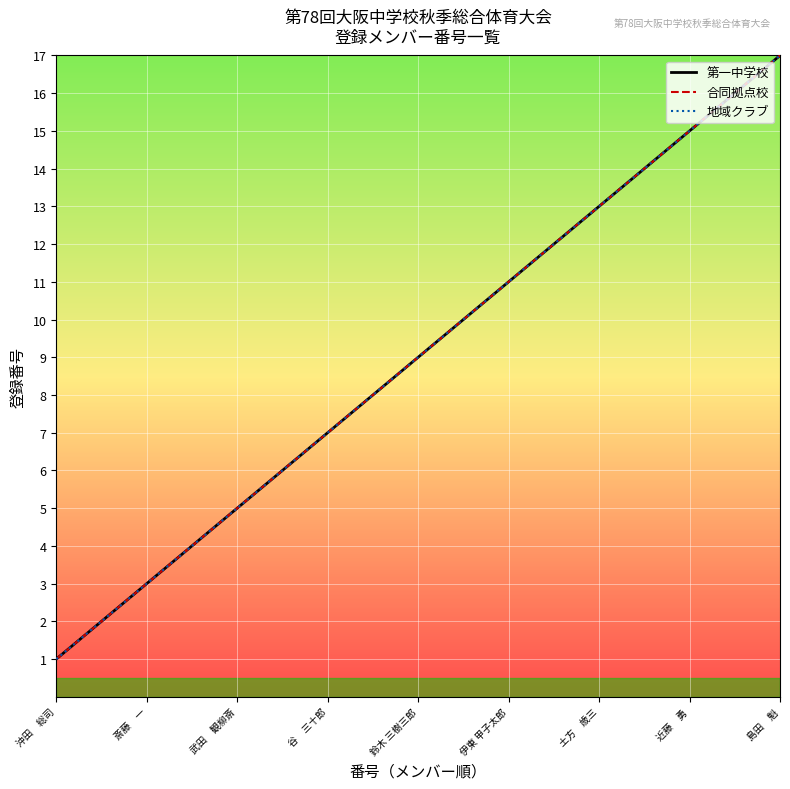

How many lines are shown in the chart?

3